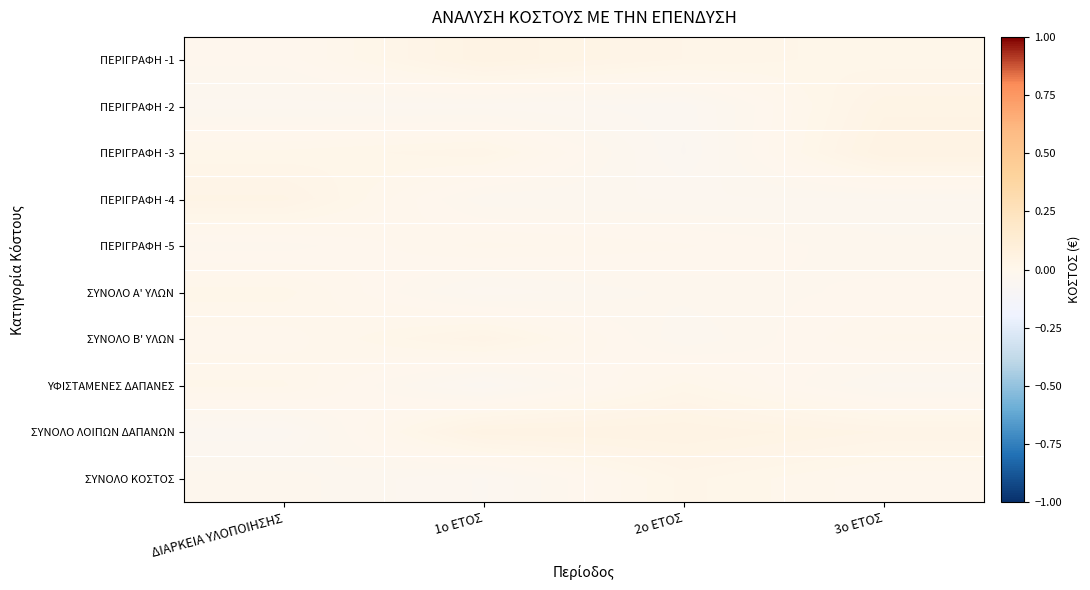

Rank the series by their maximum value, from lowest to highest.

ΠΕΡΙΓΡΑΦΗ -5, ΥΦΙΣΤΑΜΕΝΕΣ ΔΑΠΑΝΕΣ, ΣΥΝΟΛΟ Α' ΥΛΩΝ, ΣΥΝΟΛΟ ΚΟΣΤΟΣ, ΣΥΝΟΛΟ Β' ΥΛΩΝ, ΠΕΡΙΓΡΑΦΗ -4, ΠΕΡΙΓΡΑΦΗ -2, ΠΕΡΙΓΡΑΦΗ -1, ΣΥΝΟΛΟ ΛΟΙΠΩΝ ΔΑΠΑΝΩΝ, ΠΕΡΙΓΡΑΦΗ -3